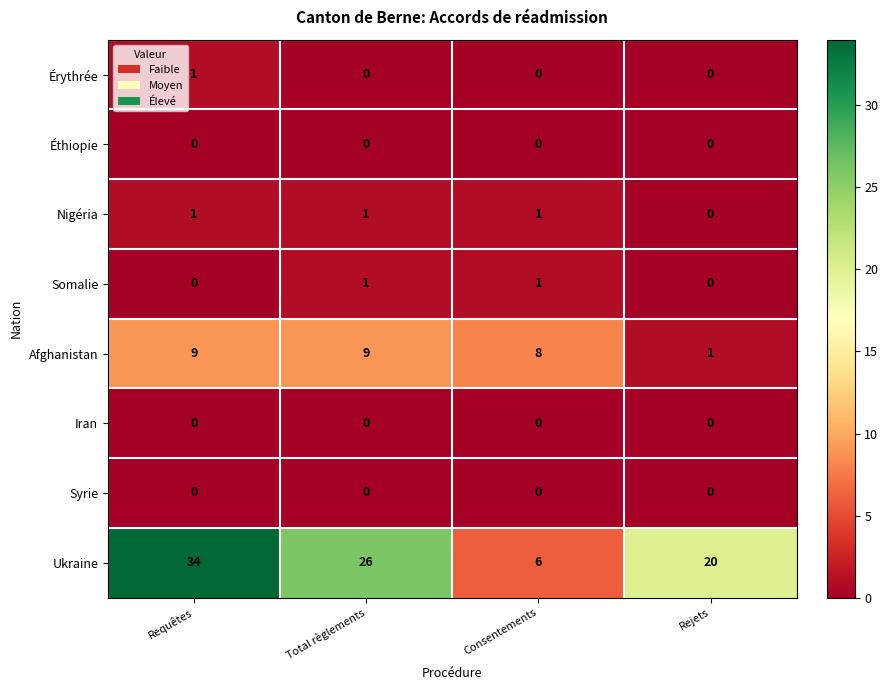

Is it true that Éthiopie equals 0 at Requêtes?

True